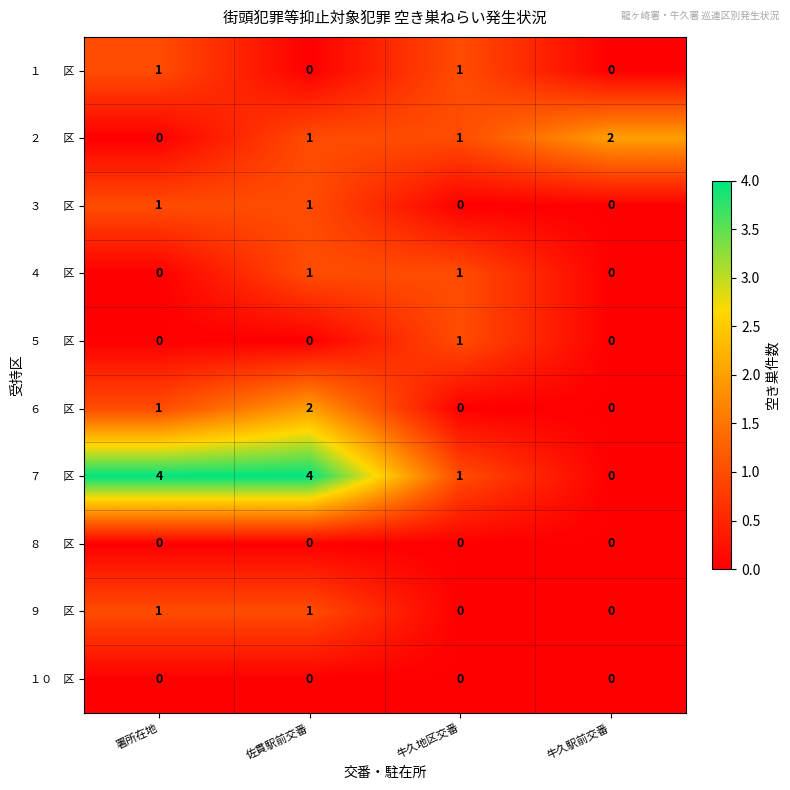

What is the spread (max minus min) of values at 署所在地?

4